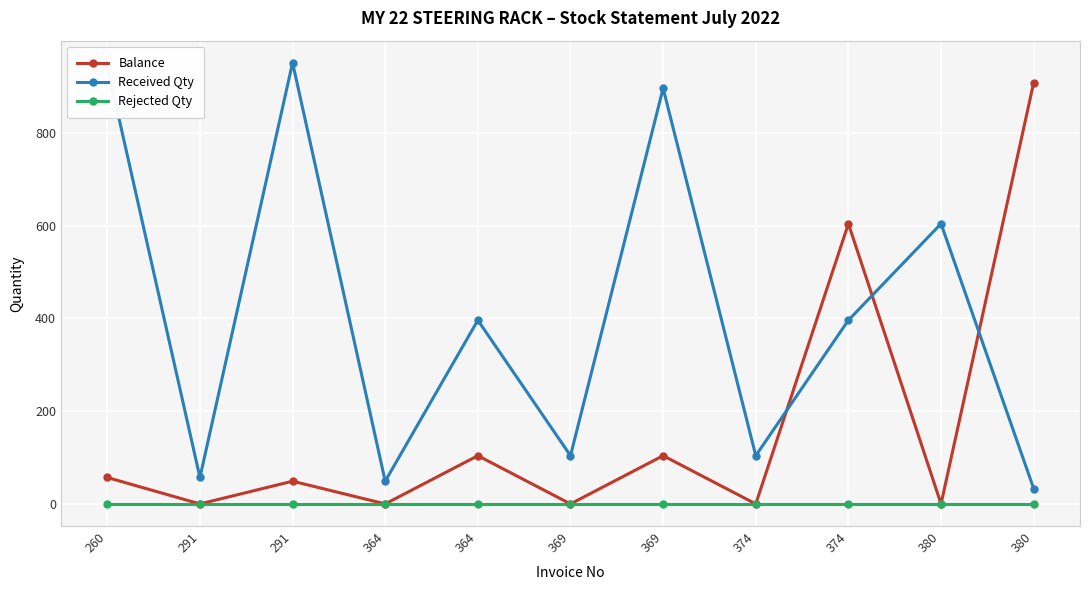

Is this an area chart (filled region under the line)?

No